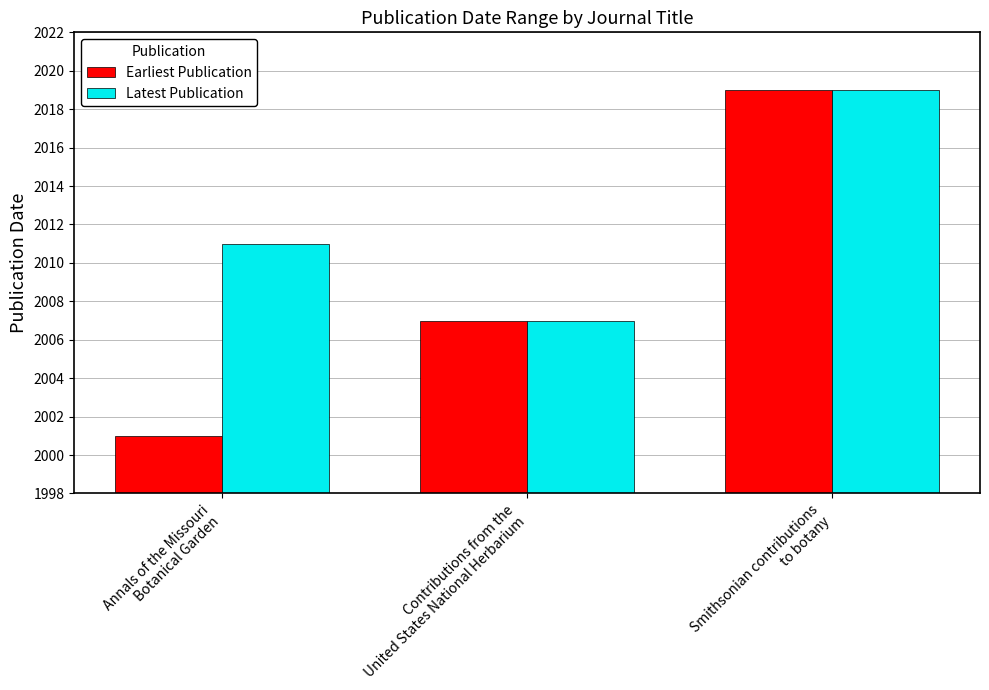

Which series has the largest range (max minus min)?

Earliest Publication